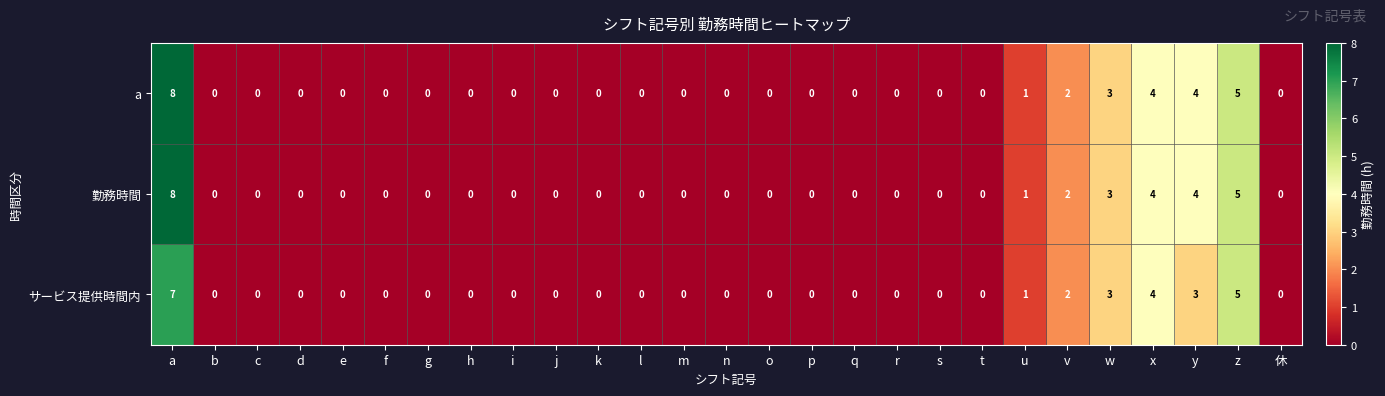

Count the number of data series in this chart.

3